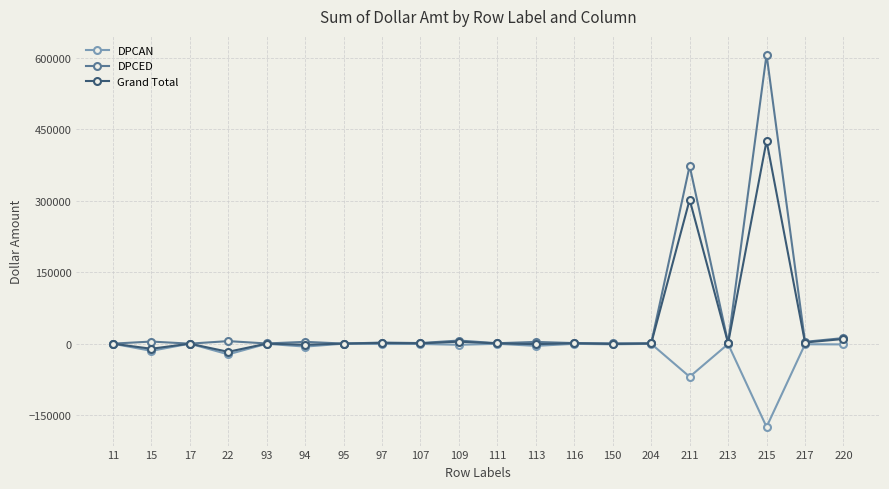

At which category does the chart reach its minimum across all series?

215